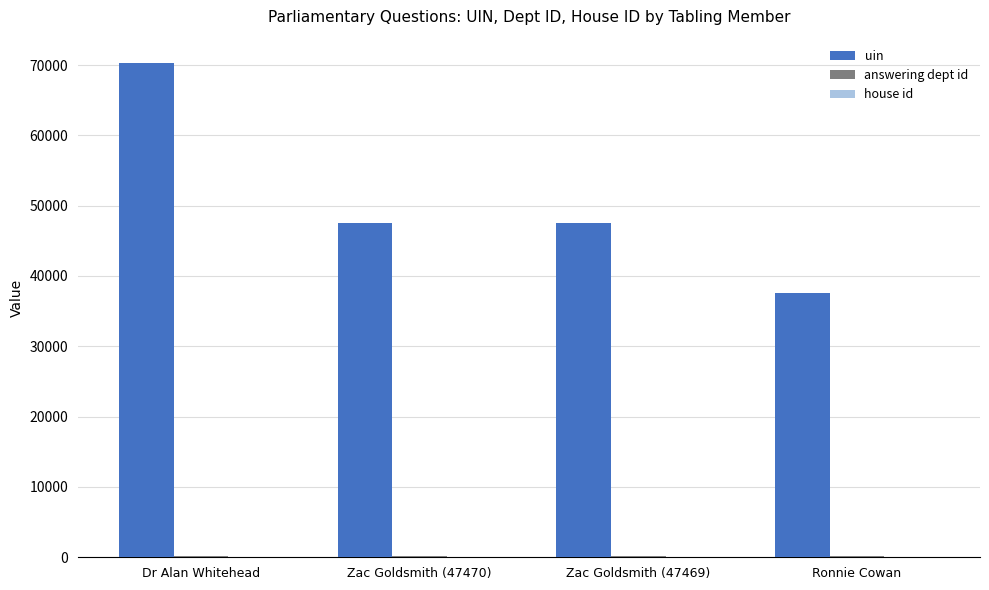

Which series changed the most between Zac Goldsmith (47470) and Ronnie Cowan?

uin